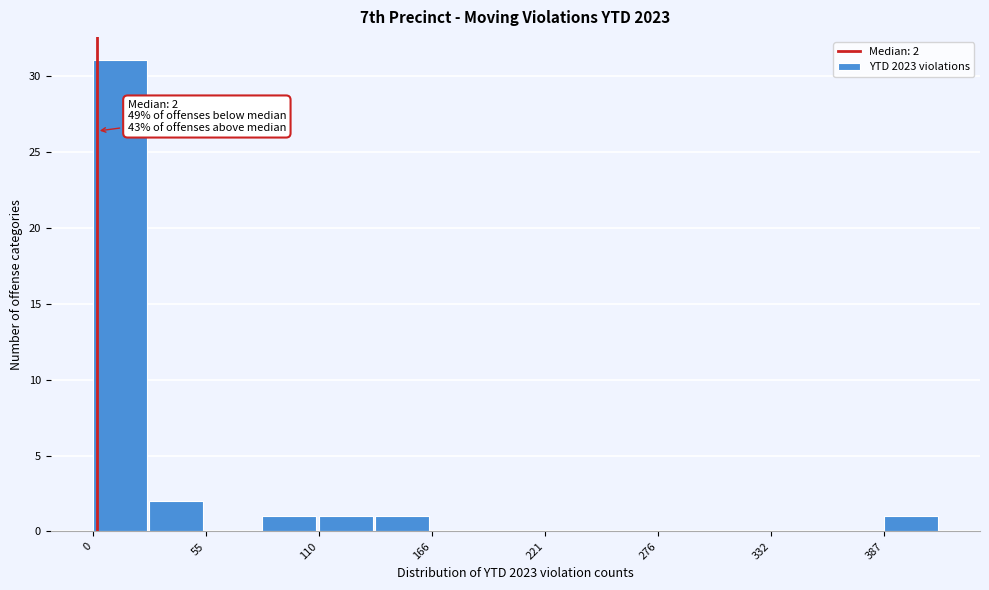

Around what value on the x-axis is the tallest bar? Give the approximate position of its centre, as read against the axis.

10